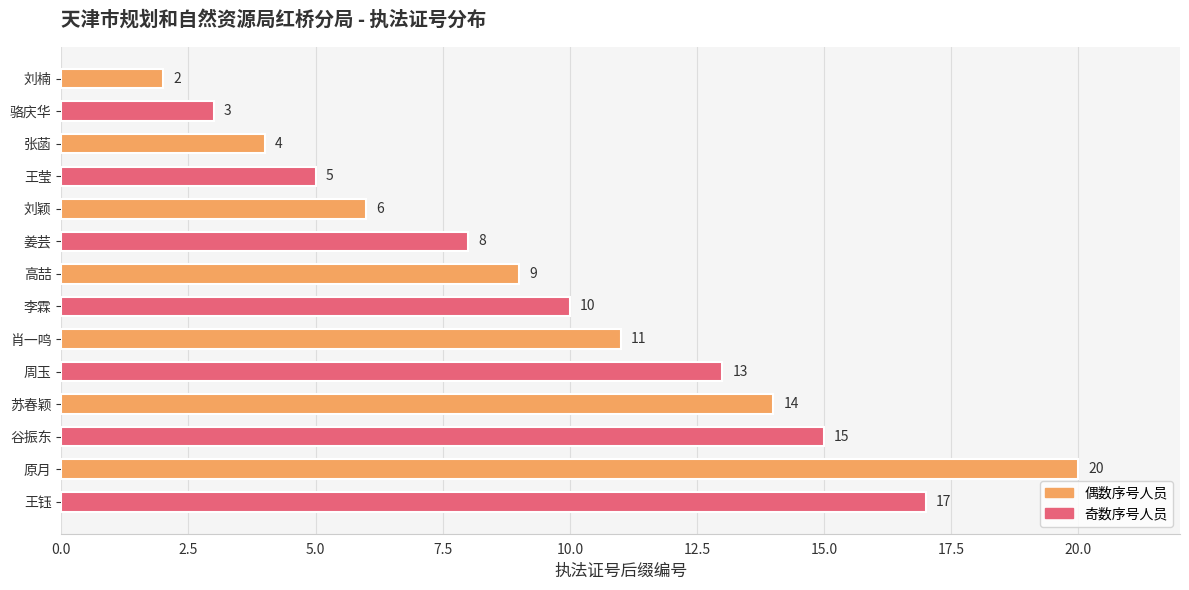

What is the average value?

10